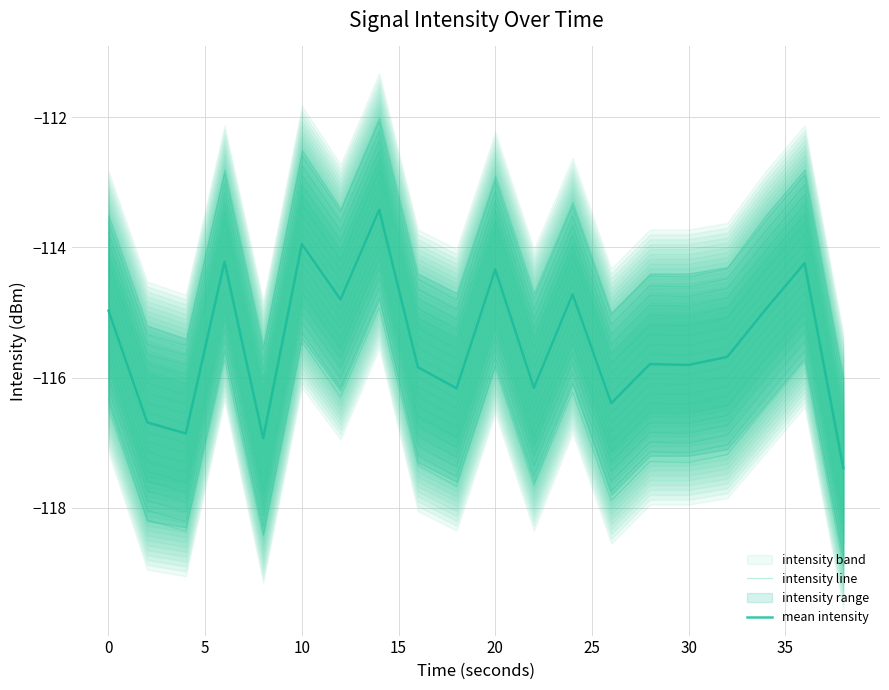

In intensity line, how many points are lower than both neighbors (excluding endpoints)?

7